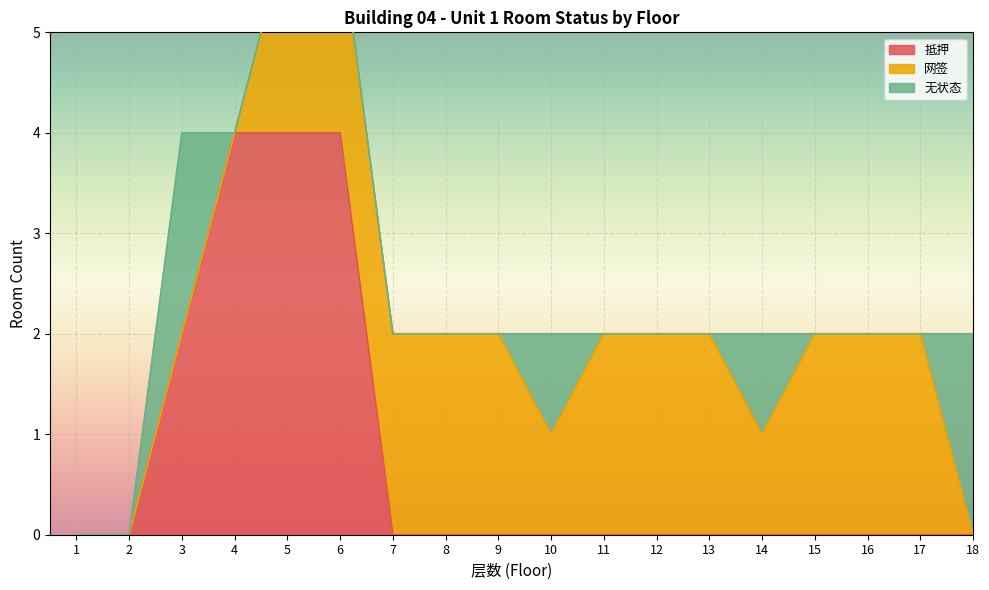

Which series changed the most between 1 and 17?

网签